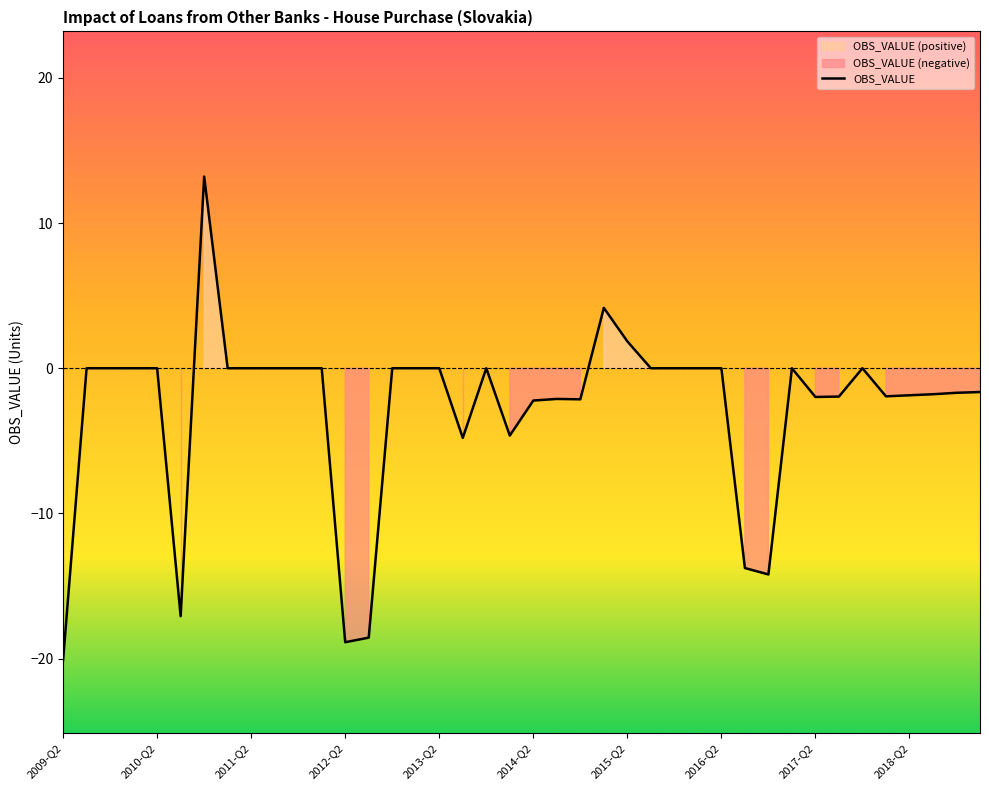

True or false: the data shows -13.8 at 29.

True